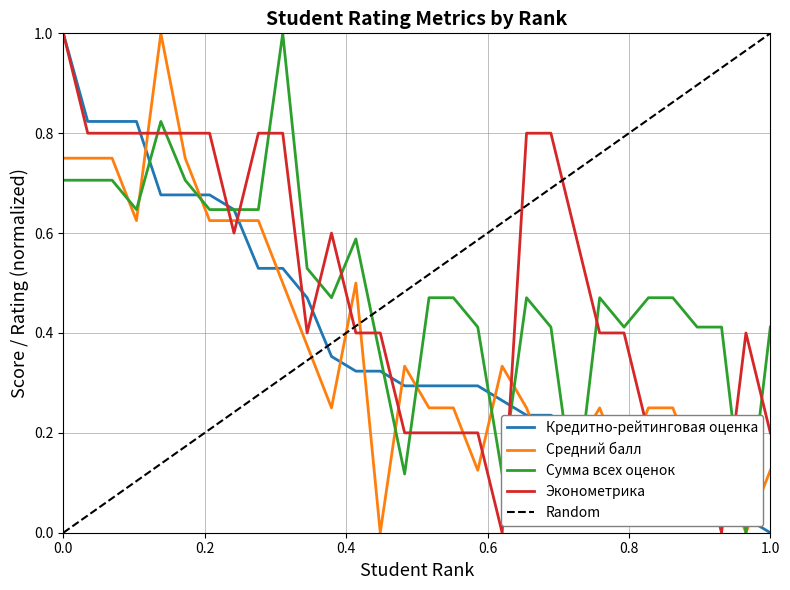

After their last crossing, which series has the higher values: Сумма всех оценок or Эконометрика?

Сумма всех оценок